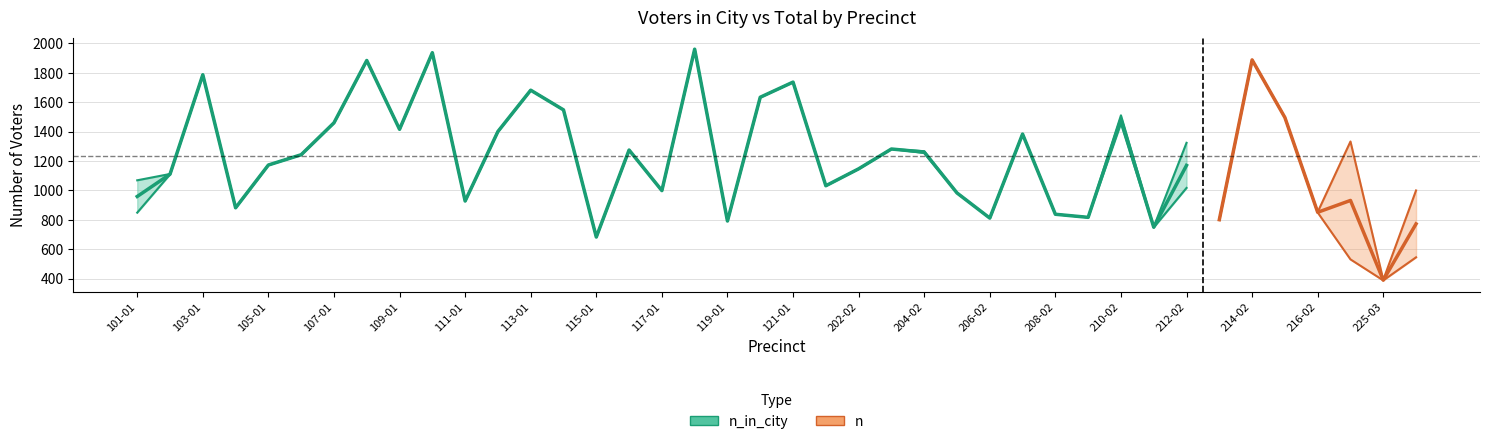

True or false: n_in_city and n intersect in this chart.

False